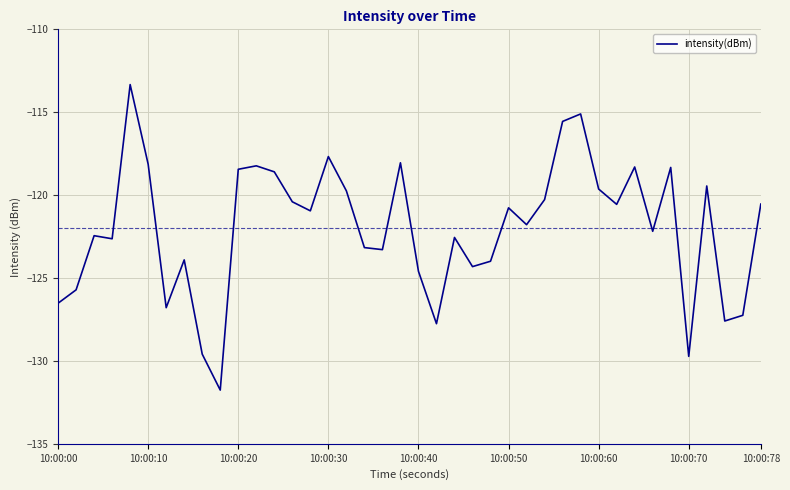

What is the greatest value displayed?

-113.3